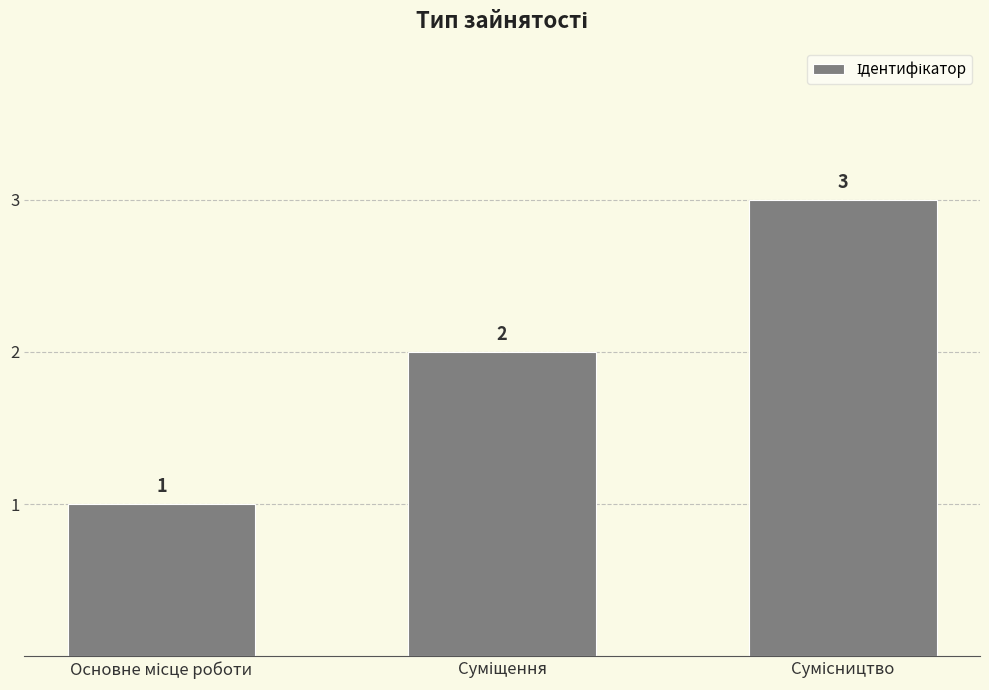

Does the chart contain stacked bars?

No